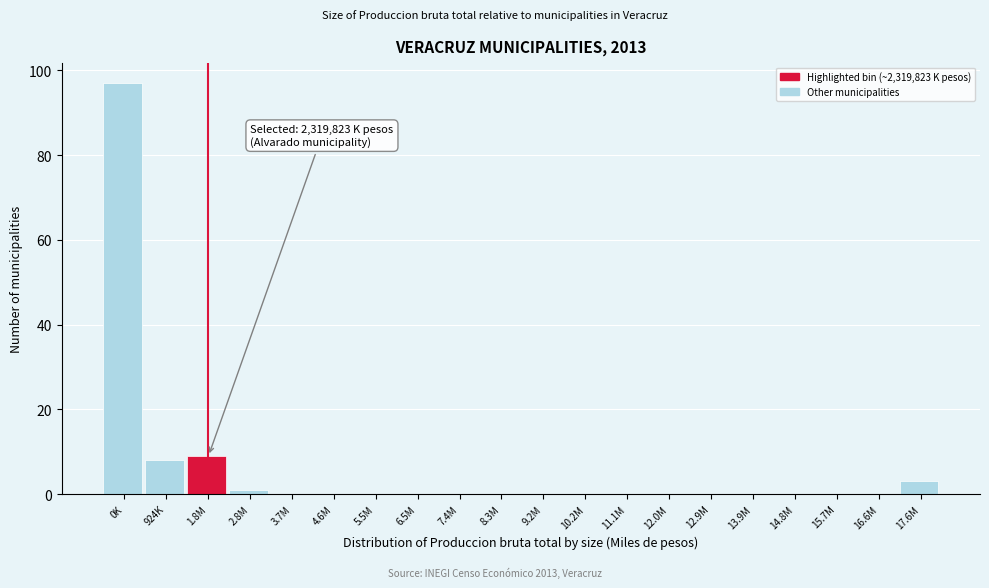

Reading left to right, transcribe all the data shown in this chart.

0K=97	924K=8	1.8M=9	2.8M=1	3.7M=0	4.6M=0	5.5M=0	6.5M=0	7.4M=0	8.3M=0	9.2M=0	10.2M=0	11.1M=0	12.0M=0	12.9M=0	13.9M=0	14.8M=0	15.7M=0	16.6M=0	17.6M=3